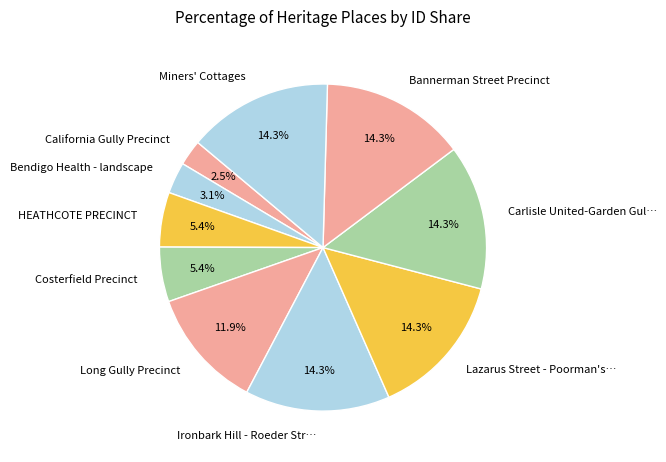

The Costerfield Precinct slice represents 1% of the pie. True or false?

False